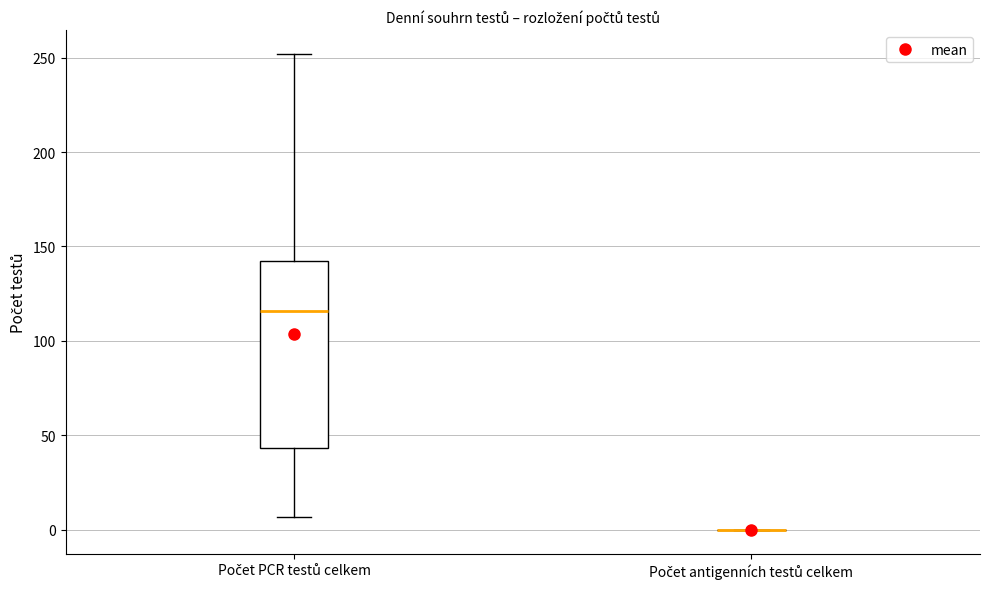

Comparing the boxes themselves (not the whiskers), which one is the tallest?

Počet PCR testů celkem